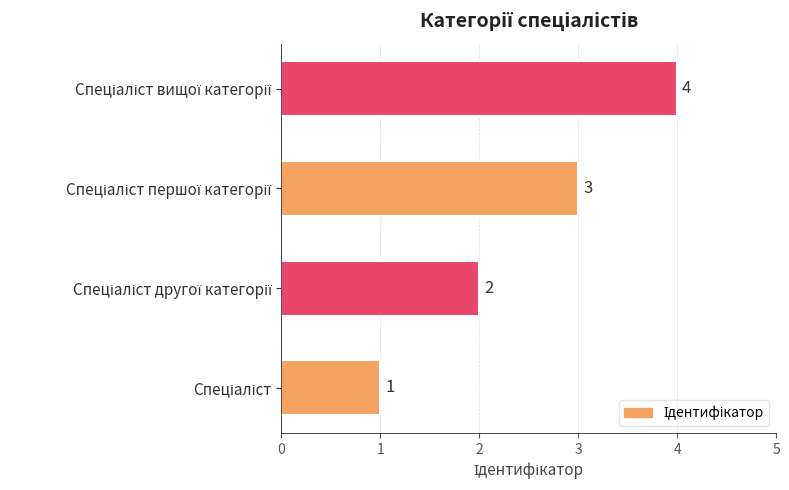

What is the sum of all values?

10